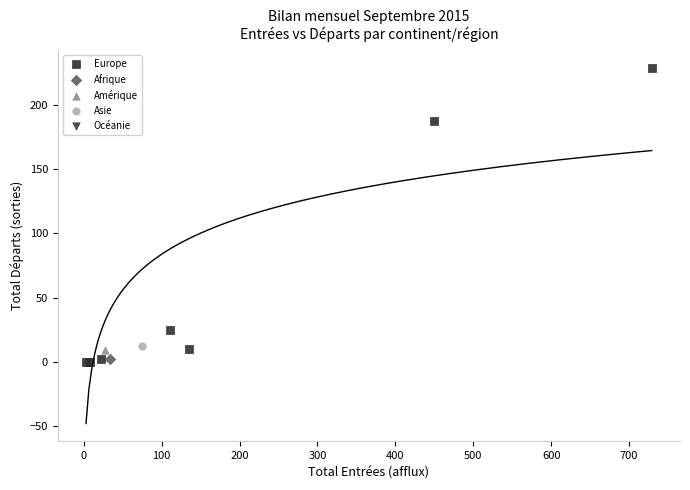

What are all the series names shown in the legend?

Europe, Afrique, Amérique, Asie, Océanie